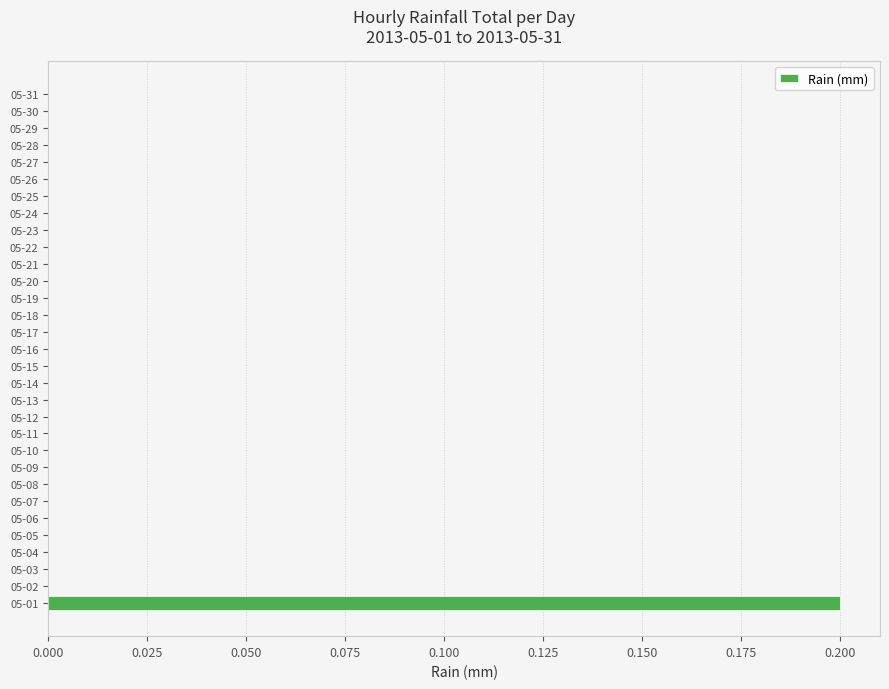

Is it true that the value at 05-30 is 0.0?

True